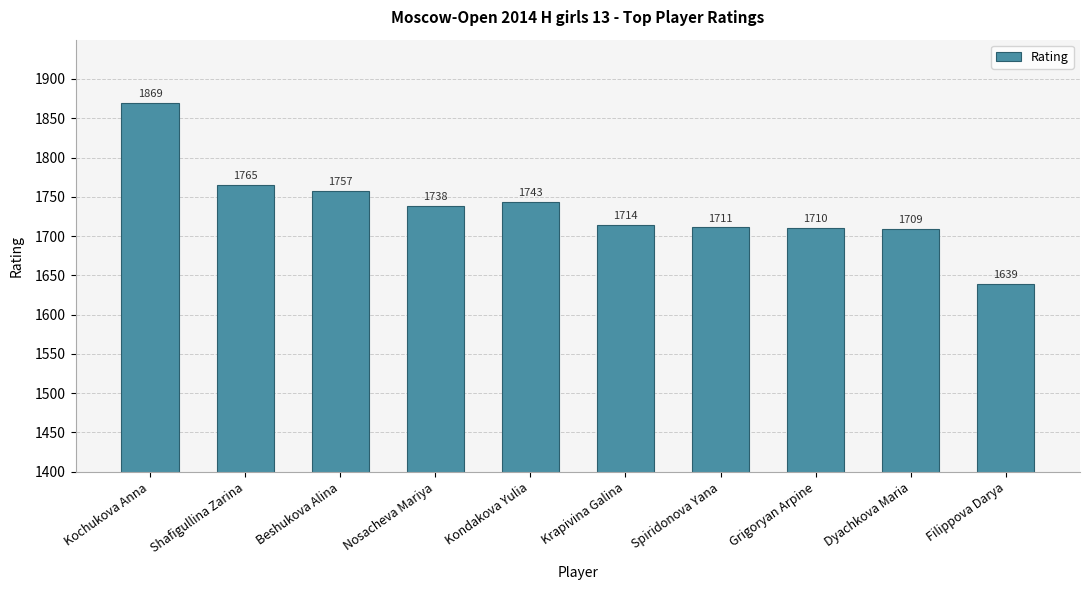

What is the ratio of the value at Kondakova Yulia to the value at Kochukova Anna?

0.9